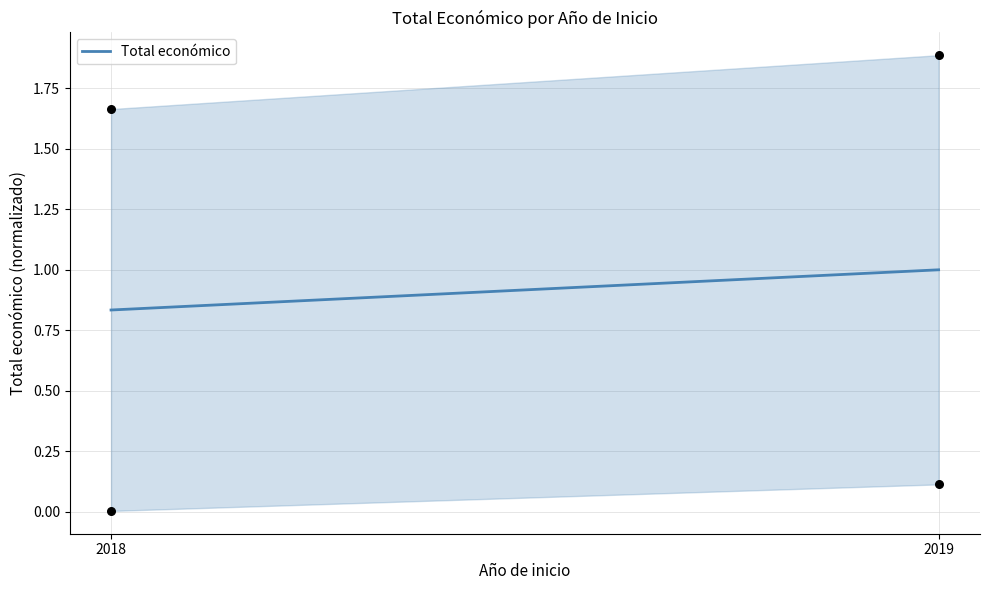

What is the range of Y values (max minus min)?

1.9